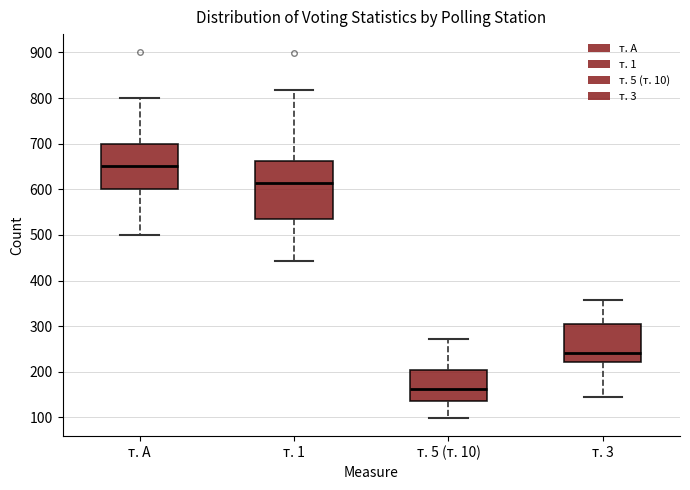

Reading left to right, read every box against the y-axis: the position of its median line, the range the box covers, and the ends of its whiskers. The values are not printed on the chart, so give them approximately, as read against the axis.

т. А: median 650, box 600 to 700, whiskers 500 to 800
т. 1: median 610, box 530 to 660, whiskers 440 to 820
т. 5 (т. 10): median 160, box 140 to 200, whiskers 100 to 270
т. 3: median 240, box 220 to 300, whiskers 140 to 360